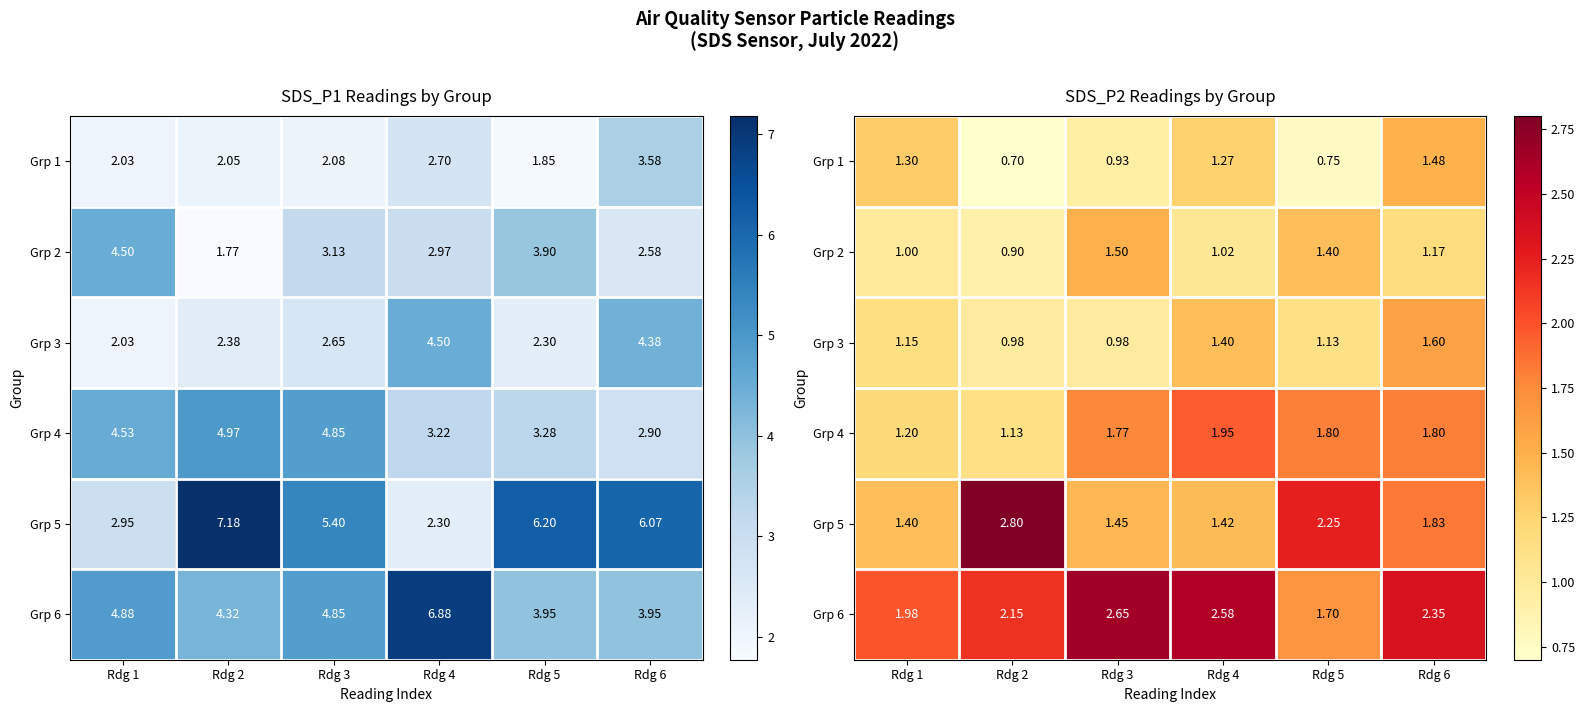

At how many categories does at least one series exceed 1?

6